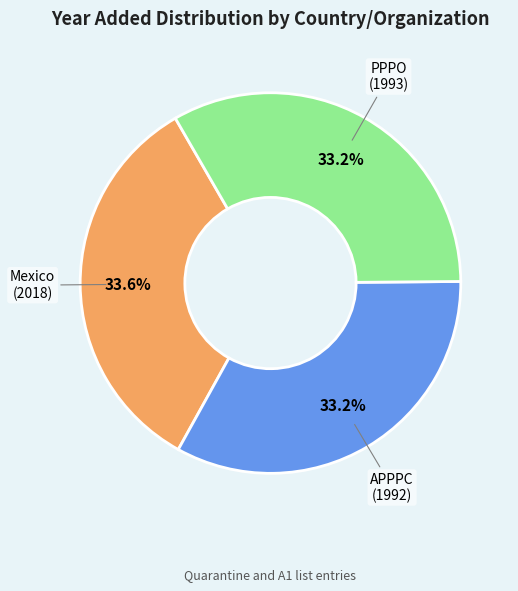

To the nearest percent, what percentage of the pie is APPPC?

33%